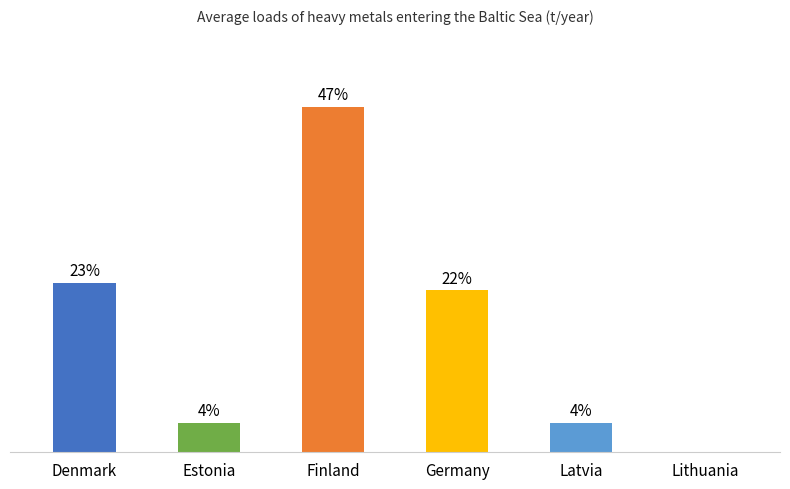

At which label is the value closest to 23?

Denmark